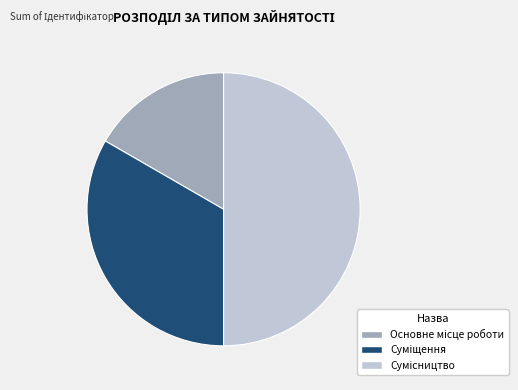

Count the number of slices in the pie.

3